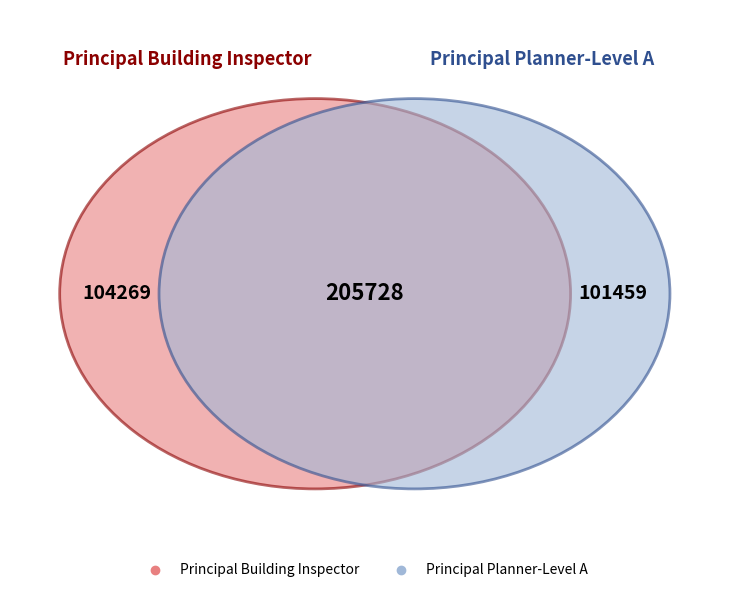

What is the change in value from Principal Building Inspector to Principal Planner-Level A?

-2810